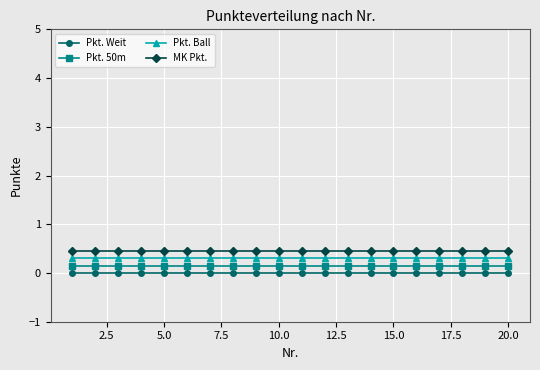

True or false: MK Pkt. and Pkt. Ball cross at least once.

False